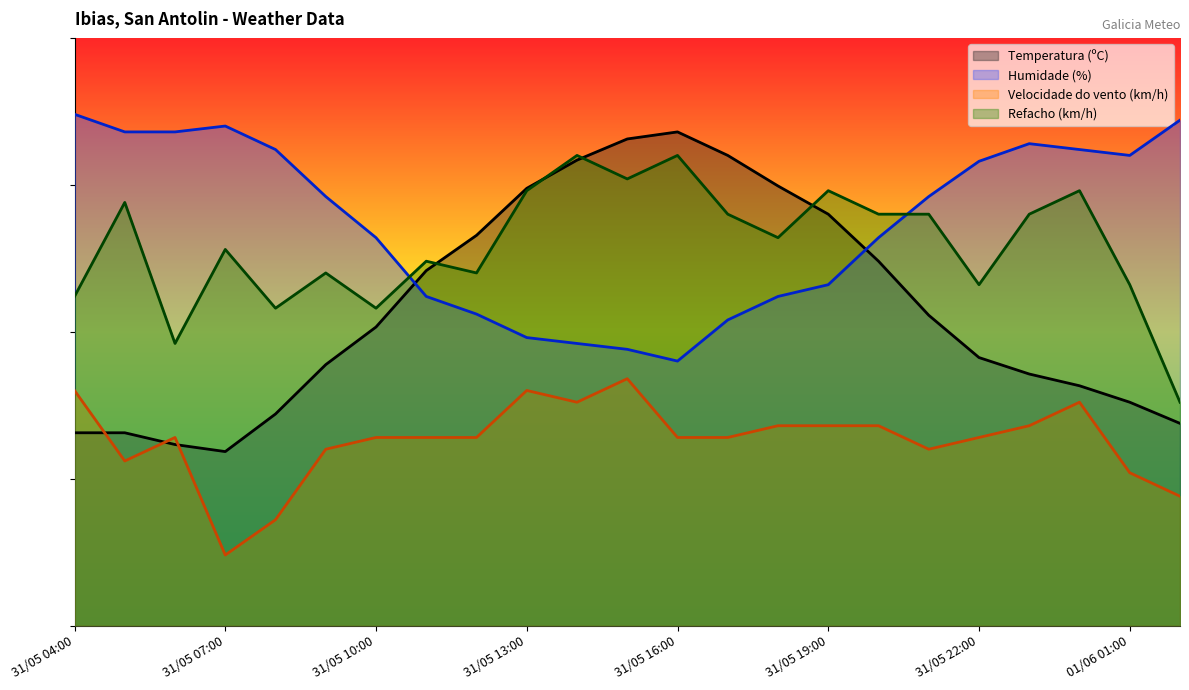

Reading right to left, list all the values displayed in this chart.

Temperatura (ºC): 01/06 02:00=34.4	01/06 01:00=38.0	01/06 00:00=40.8	31/05 23:00=42.8	31/05 22:00=45.6	31/05 21:00=52.8	31/05 20:00=62.0	31/05 19:00=70.0	31/05 18:00=74.8	31/05 17:00=80.0	31/05 16:00=84.0	31/05 15:00=82.8	31/05 14:00=79.2	31/05 13:00=74.4	31/05 12:00=66.4	31/05 11:00=60.4	31/05 10:00=50.8	31/05 09:00=44.4	31/05 08:00=36.0	31/05 07:00=29.6	31/05 06:00=30.8	31/05 05:00=32.8	31/05 04:00=32.8
Humidade (%): 01/06 02:00=86.0	01/06 01:00=80.0	01/06 00:00=81.0	31/05 23:00=82.0	31/05 22:00=79.0	31/05 21:00=73.0	31/05 20:00=66.0	31/05 19:00=58.0	31/05 18:00=56.0	31/05 17:00=52.0	31/05 16:00=45.0	31/05 15:00=47.0	31/05 14:00=48.0	31/05 13:00=49.0	31/05 12:00=53.0	31/05 11:00=56.0	31/05 10:00=66.0	31/05 09:00=73.0	31/05 08:00=81.0	31/05 07:00=85.0	31/05 06:00=84.0	31/05 05:00=84.0	31/05 04:00=87.0
Velocidade do vento (km/h): 01/06 02:00=22.0	01/06 01:00=26.0	01/06 00:00=38.0	31/05 23:00=34.0	31/05 22:00=32.0	31/05 21:00=30.0	31/05 20:00=34.0	31/05 19:00=34.0	31/05 18:00=34.0	31/05 17:00=32.0	31/05 16:00=32.0	31/05 15:00=42.0	31/05 14:00=38.0	31/05 13:00=40.0	31/05 12:00=32.0	31/05 11:00=32.0	31/05 10:00=32.0	31/05 09:00=30.0	31/05 08:00=18.0	31/05 07:00=12.0	31/05 06:00=32.0	31/05 05:00=28.0	31/05 04:00=40.0
Refacho (km/h): 01/06 02:00=38.0	01/06 01:00=58.0	01/06 00:00=74.0	31/05 23:00=70.0	31/05 22:00=58.0	31/05 21:00=70.0	31/05 20:00=70.0	31/05 19:00=74.0	31/05 18:00=66.0	31/05 17:00=70.0	31/05 16:00=80.0	31/05 15:00=76.0	31/05 14:00=80.0	31/05 13:00=74.0	31/05 12:00=60.0	31/05 11:00=62.0	31/05 10:00=54.0	31/05 09:00=60.0	31/05 08:00=54.0	31/05 07:00=64.0	31/05 06:00=48.0	31/05 05:00=72.0	31/05 04:00=56.0